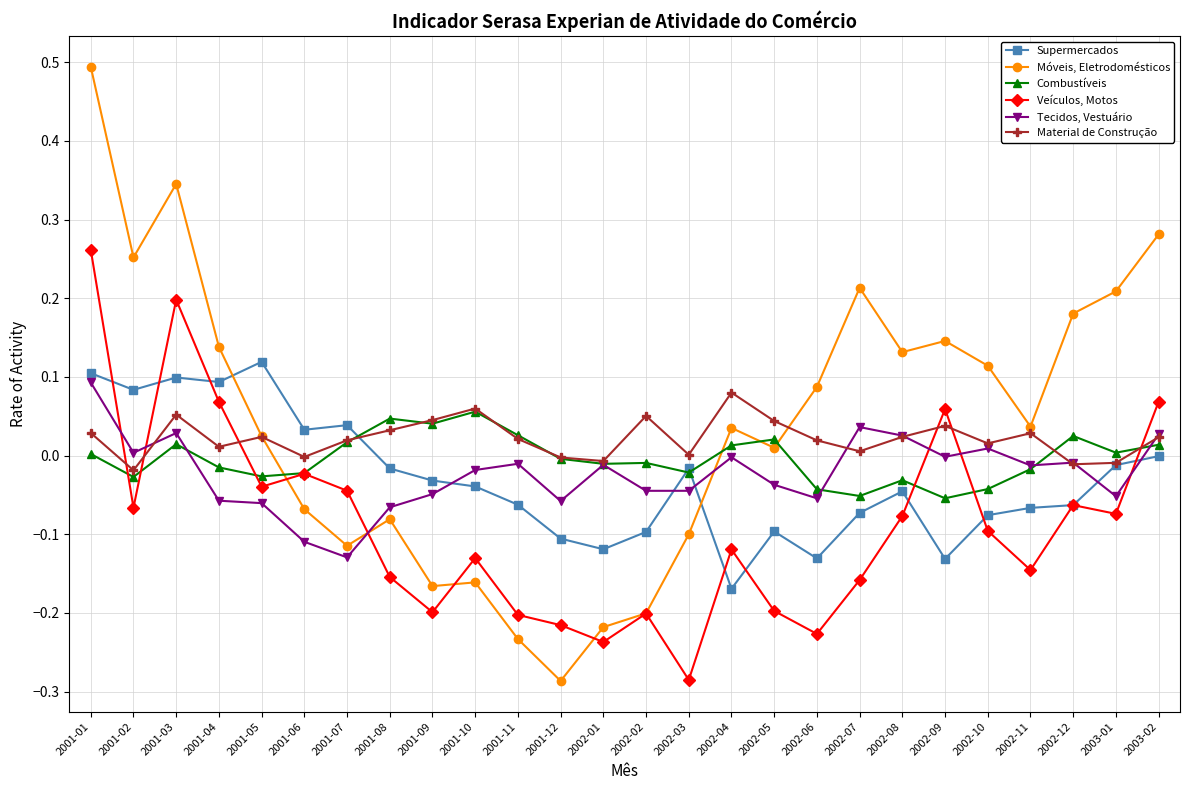

Which label corresponds to the largest value in the chart?

2001-01